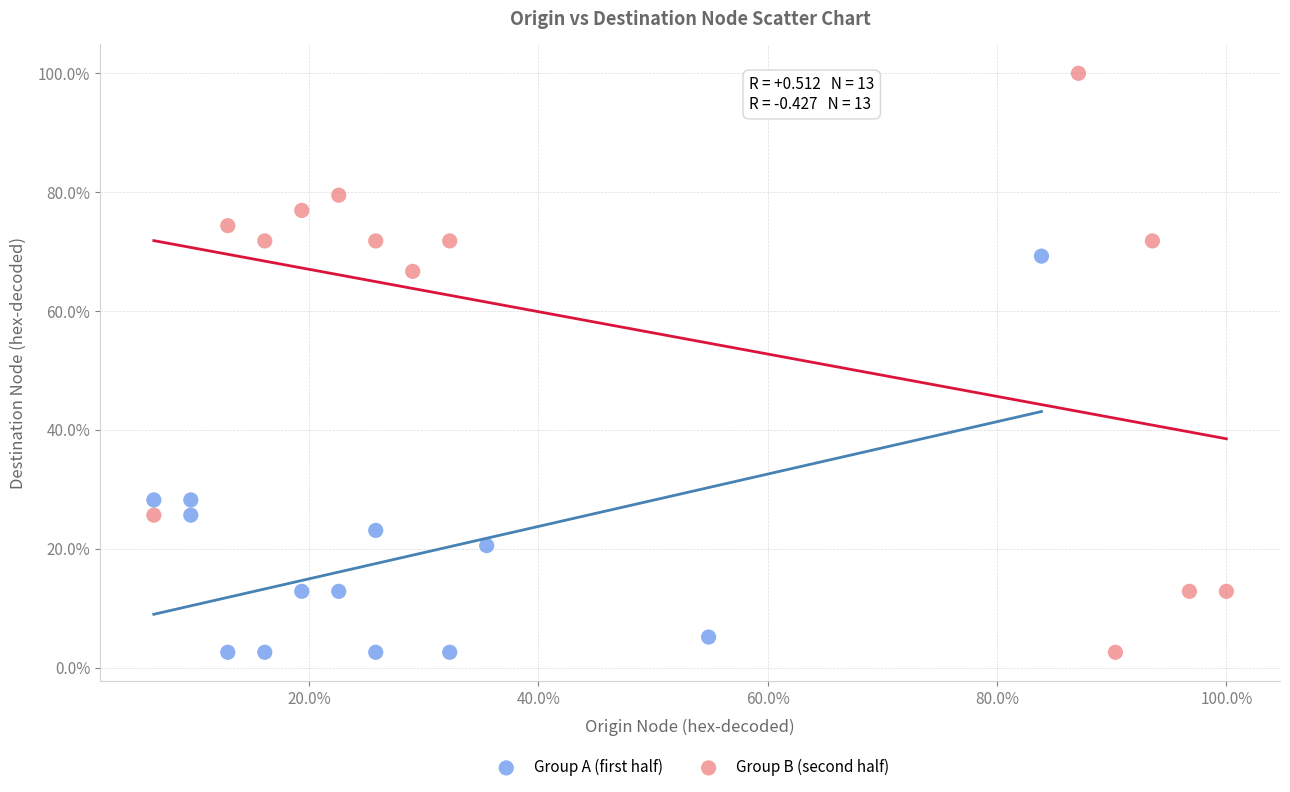

Which series reaches the maximum Y coordinate?

Group B (second half)